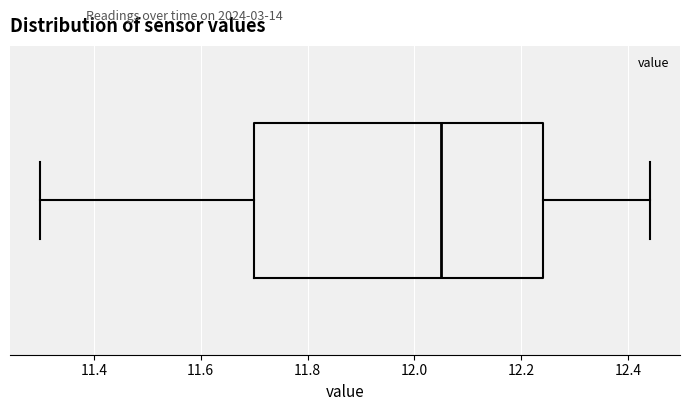

Transcribe this box plot: give where the median line is, the range the box spans, and where the two whiskers end, as read against the x-axis. The values are not printed on the chart, so give them approximately, as read against the axis.

median 12.06, box 11.70 to 12.24, whiskers 11.30 to 12.44